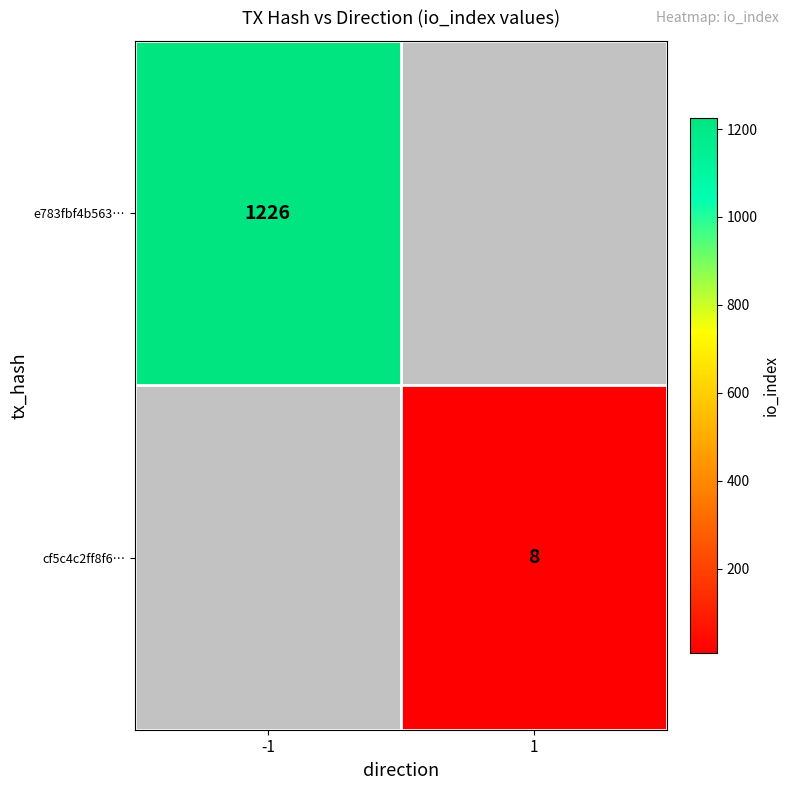

The e783fbf4b563… series shows 2057 at -1. True or false?

False